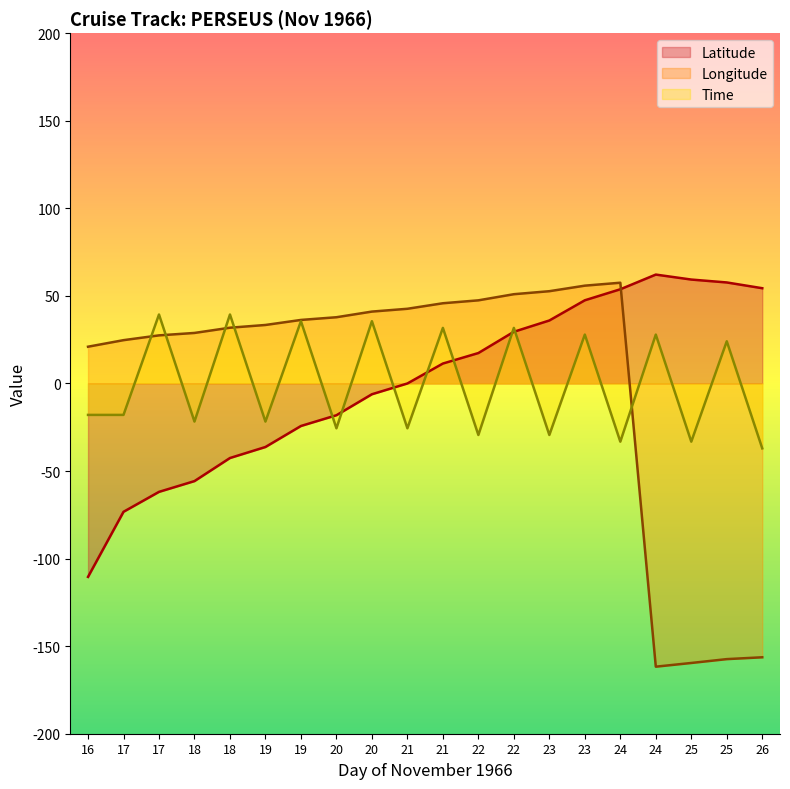

What is the total value across all series at 17?

-66.5